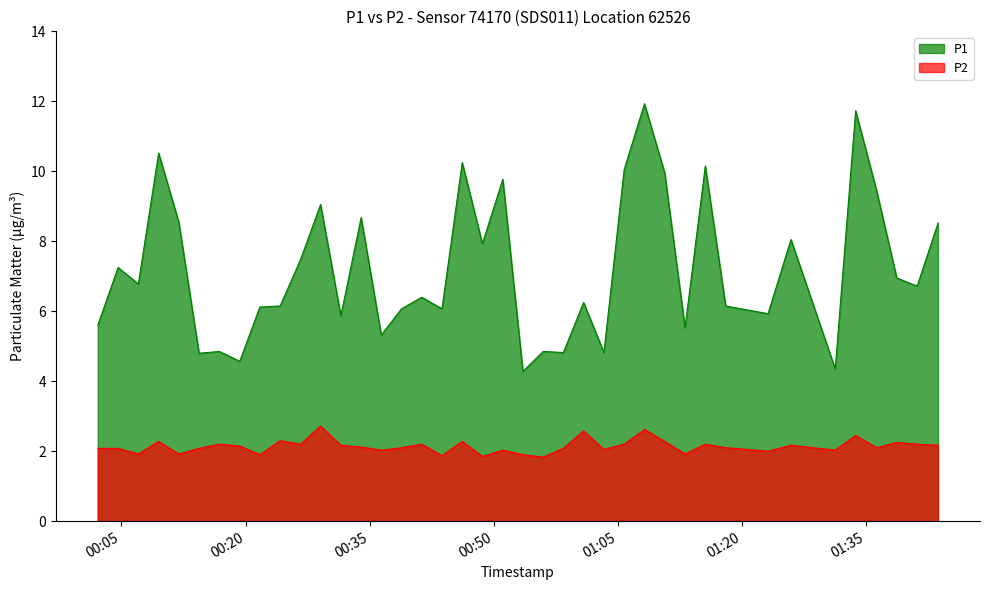

At which category does P2 reach its first local valley?

2022-07-29T00:07:03